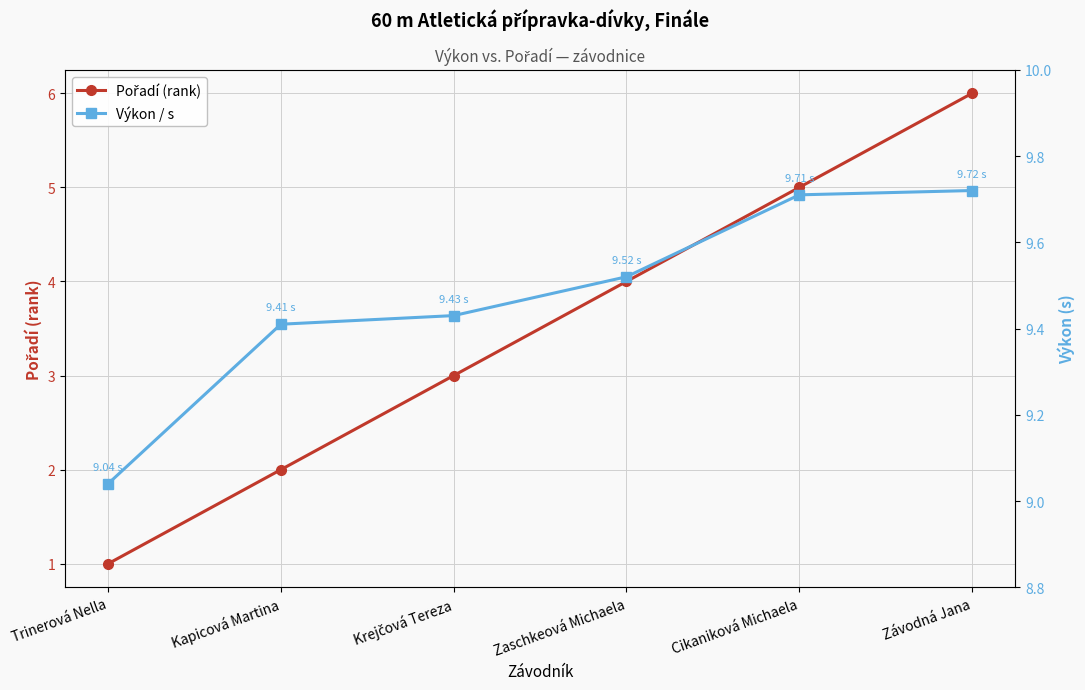

True or false: Výkon / s and Pořadí (rank) intersect in this chart.

False